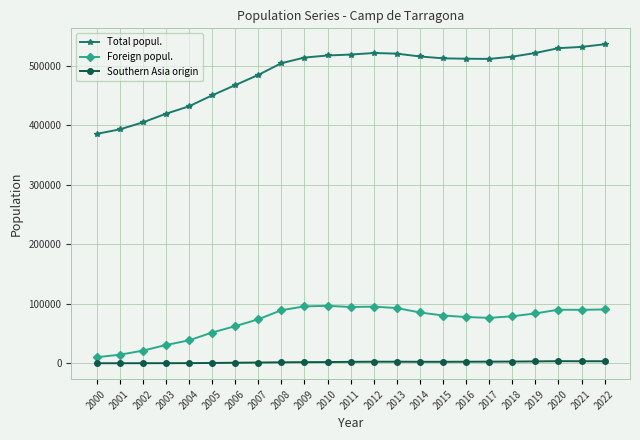

What is the minimum value shown in the chart?

39